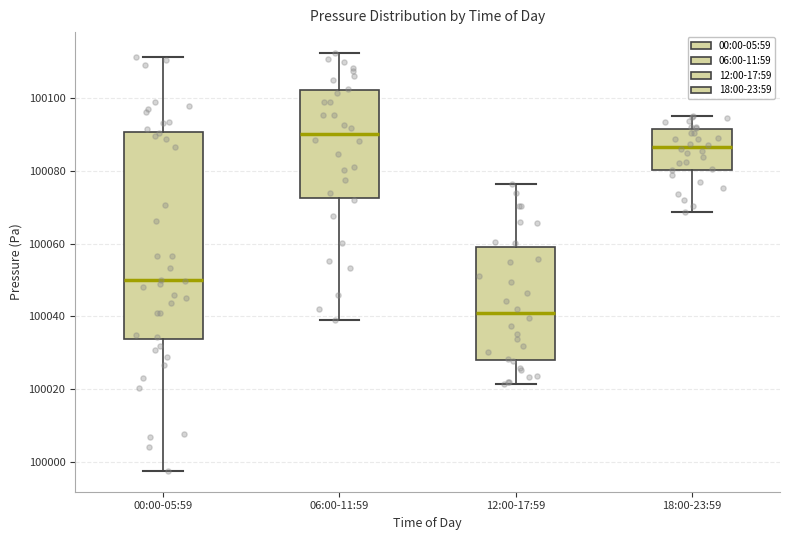

Which box is the tallest, from its lower edge to its upper edge?

00:00-05:59